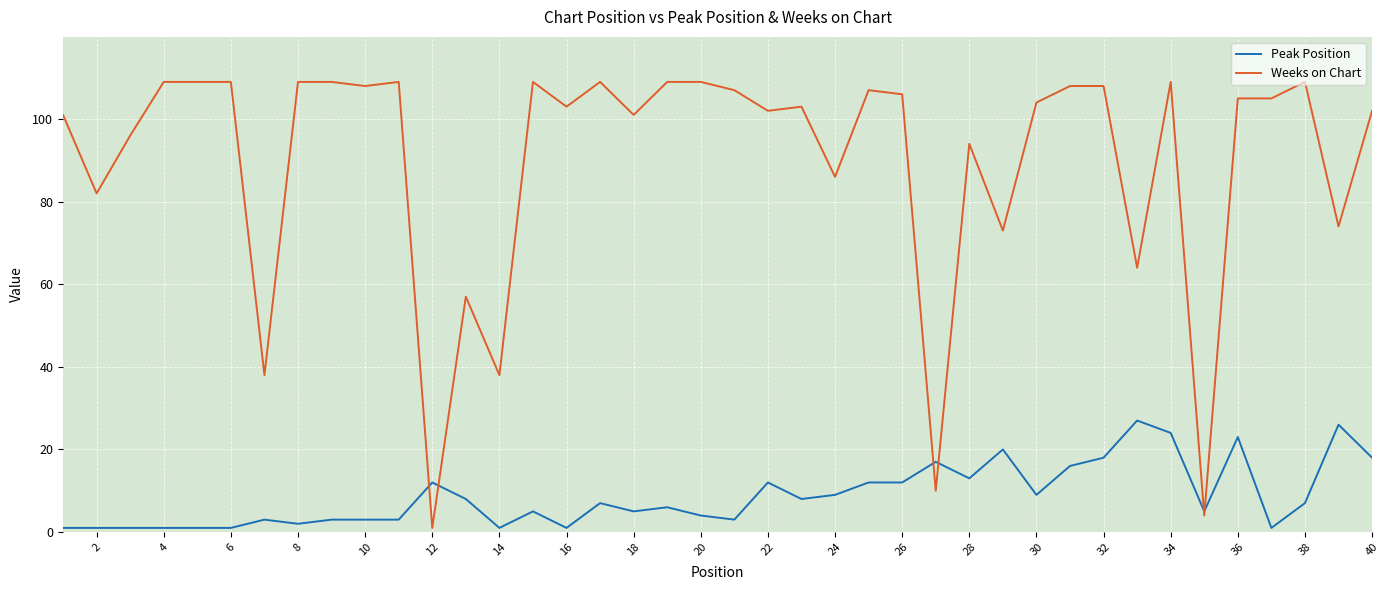

What is the greatest value displayed?

109